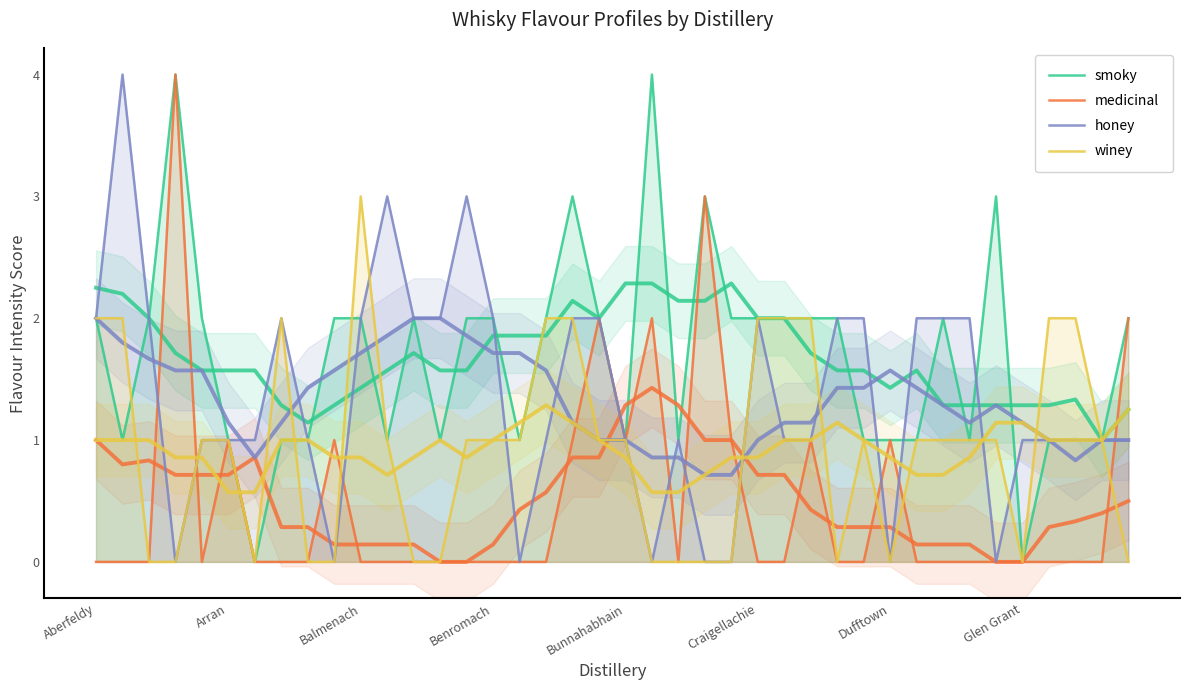

How many medicinal values are between 0 and 1?

35